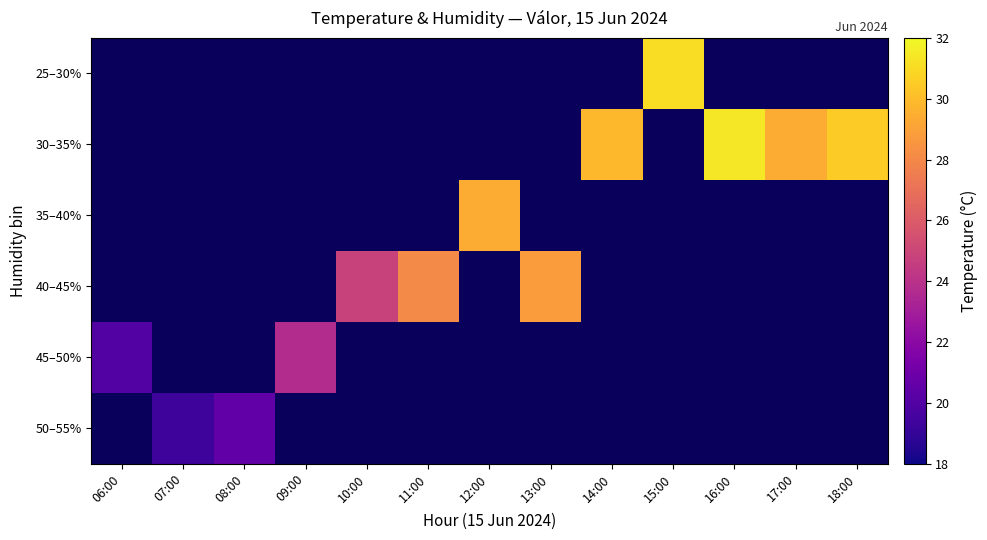

Where does the 35–40% series first go above 29?

12:00